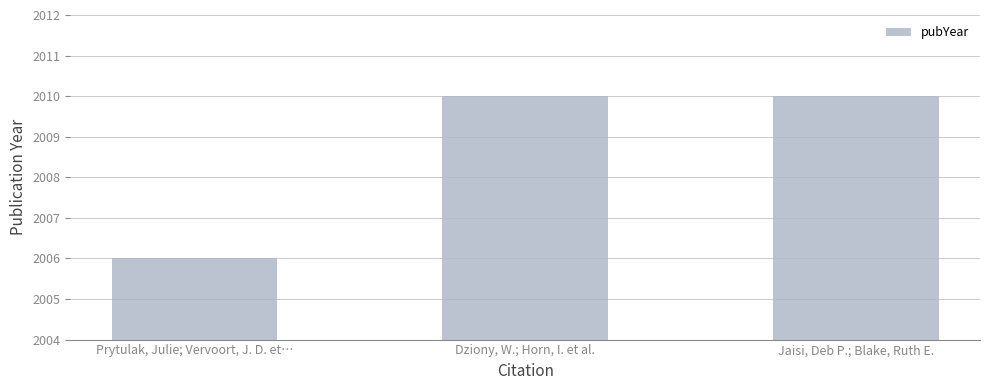

What is the label of the 2nd bar from the right?

Dziony, W.; Horn, I. et al.